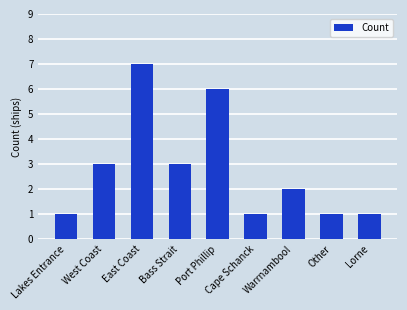

How many data points does each series have?

9